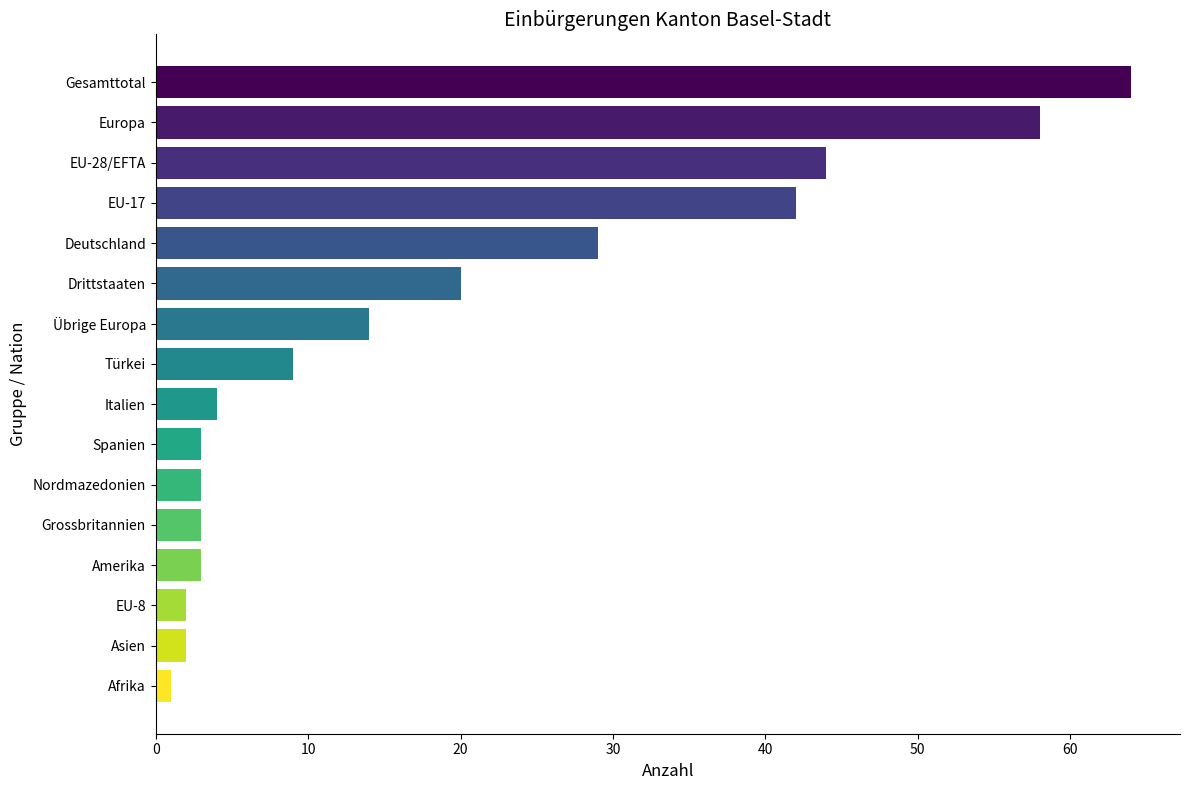

True or false: the data shows 81 at Europa.

False